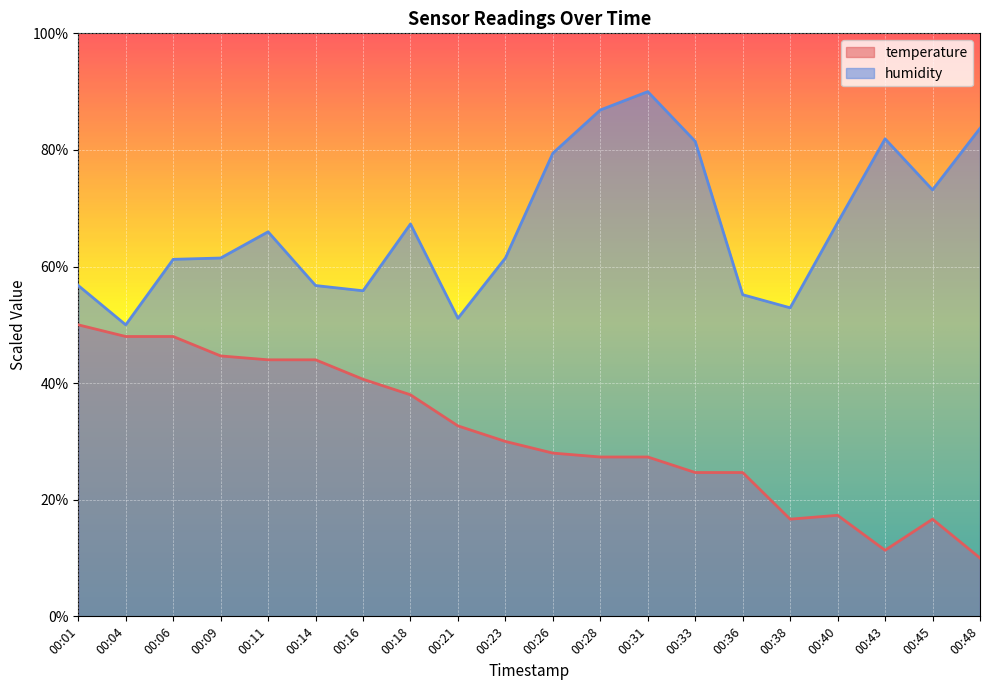

At 00:01, list the series in order from smallest to largest.

temperature, humidity